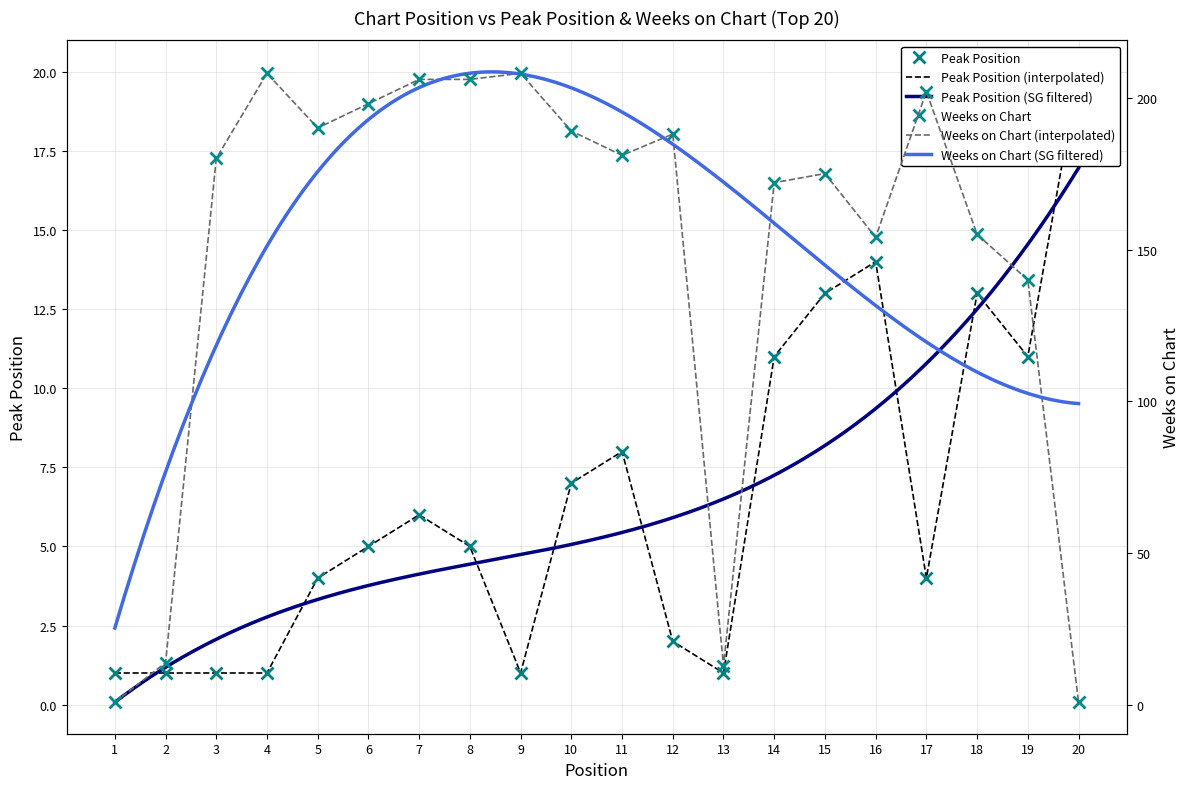

What is the value of the Peak Position point at the 7th from the left?

6